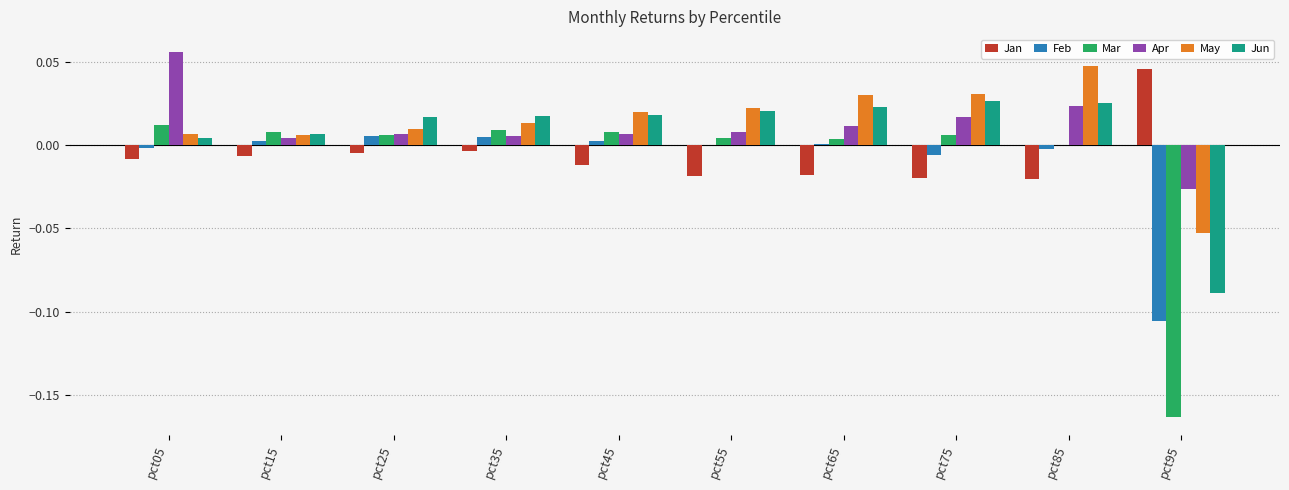

Which series changed the most between pct05 and pct95?

Mar